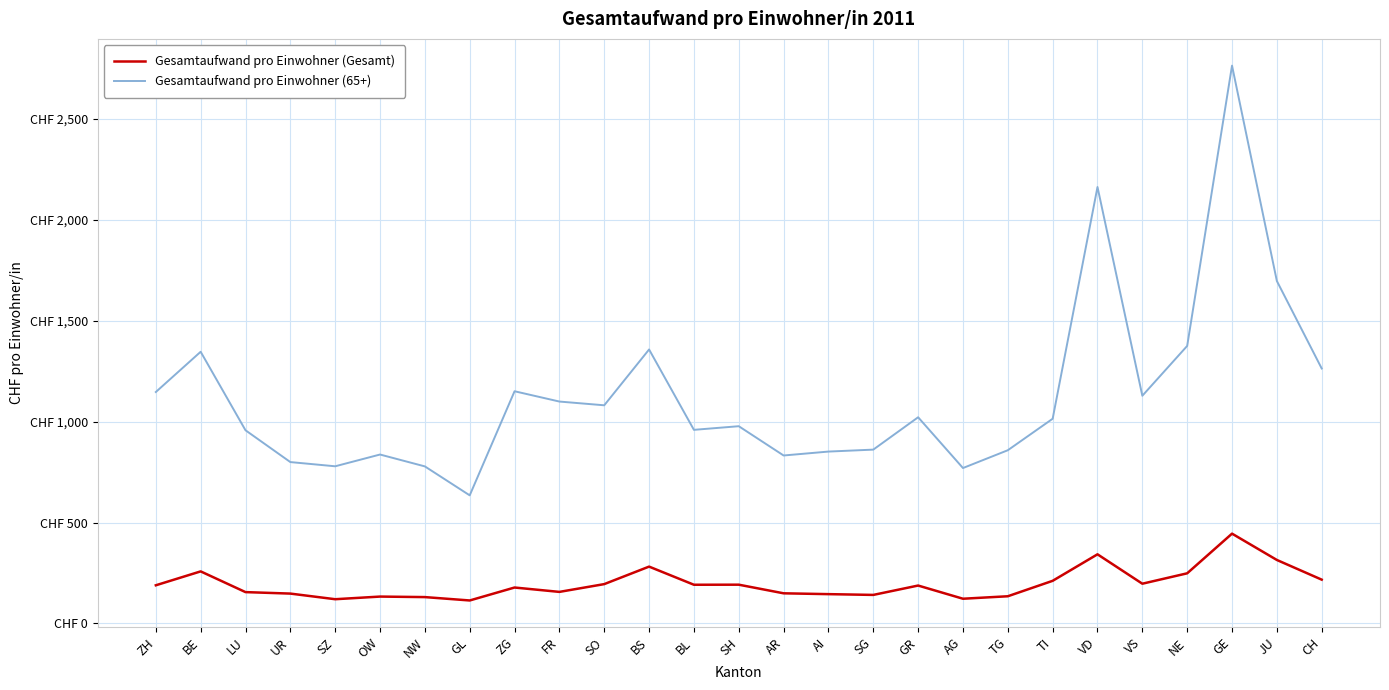

Is this an area chart (filled region under the line)?

No